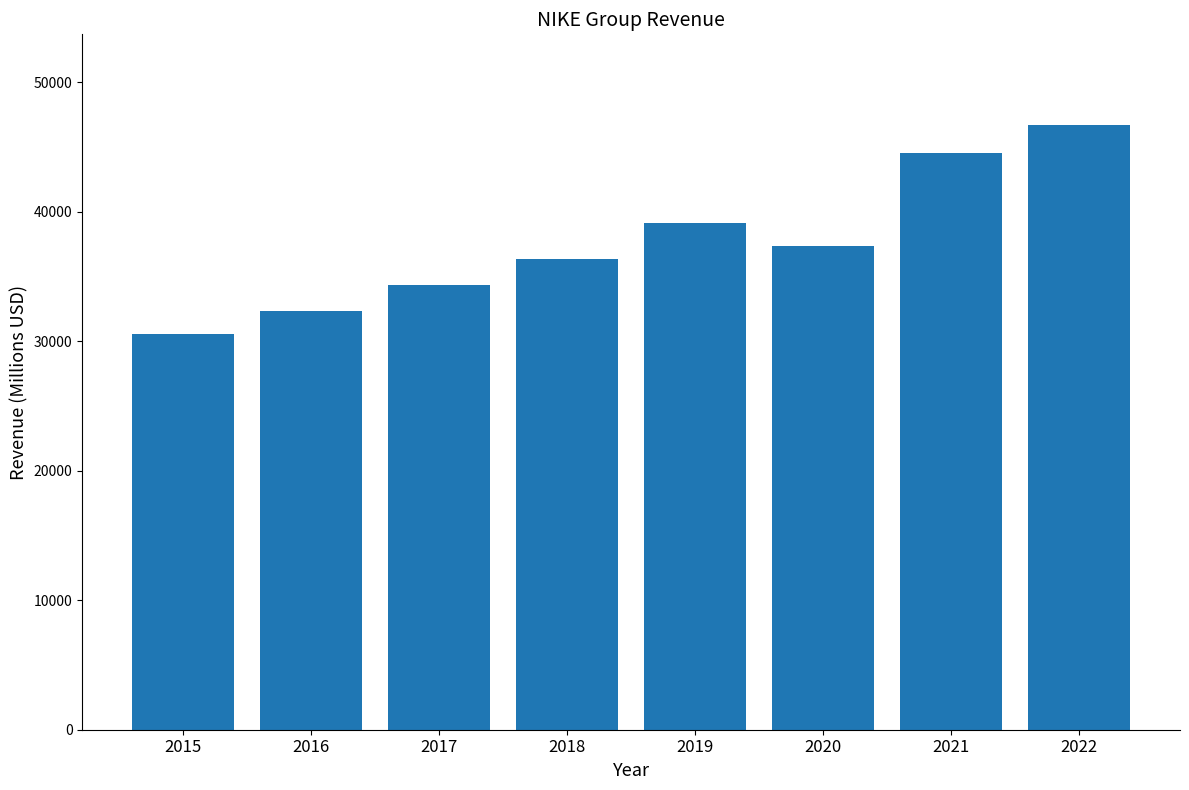

The chart shows a value of 68611 at 2019. True or false?

False